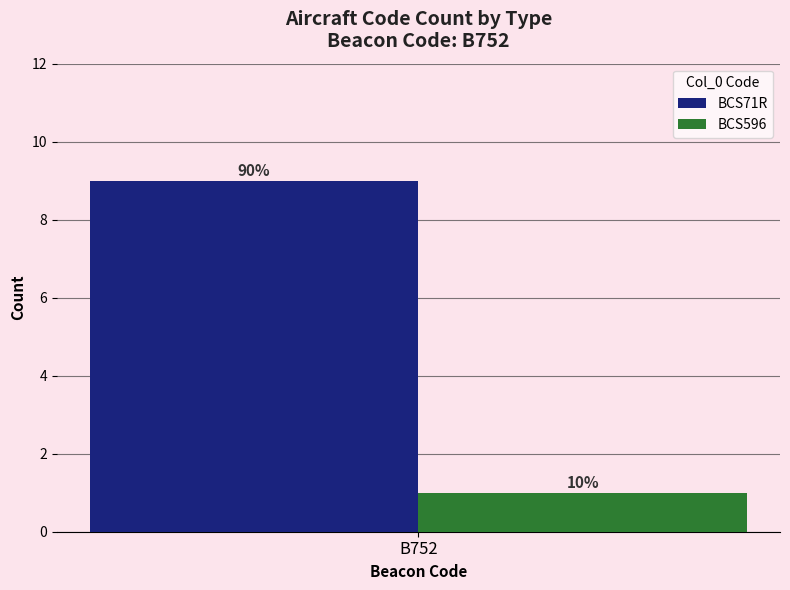

What is the maximum value for BCS71R?

9